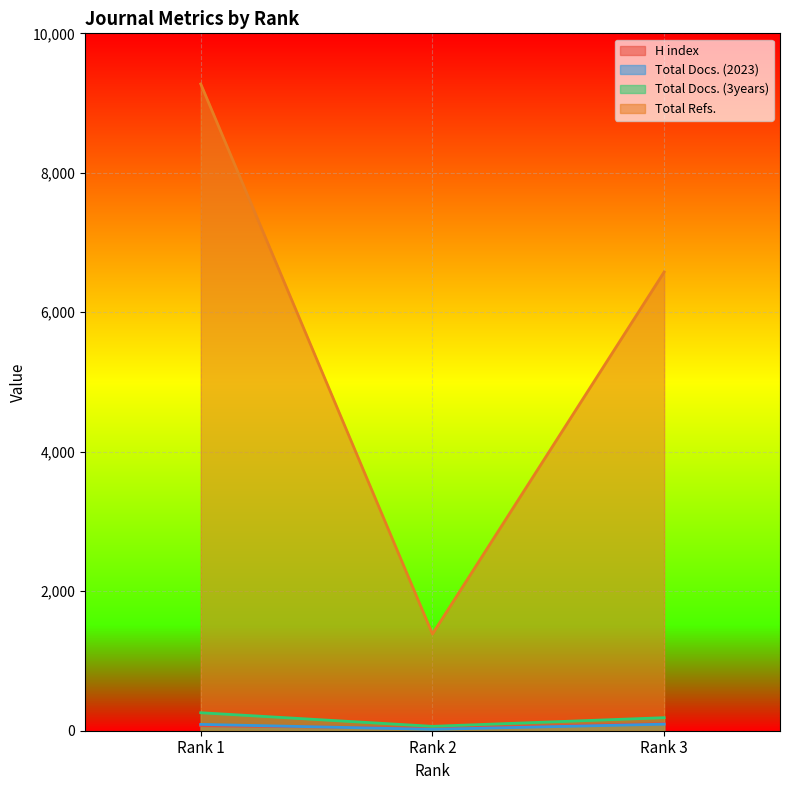

What is the sum of the Total Docs. (2023) values at Rank 1 and Rank 2?

111